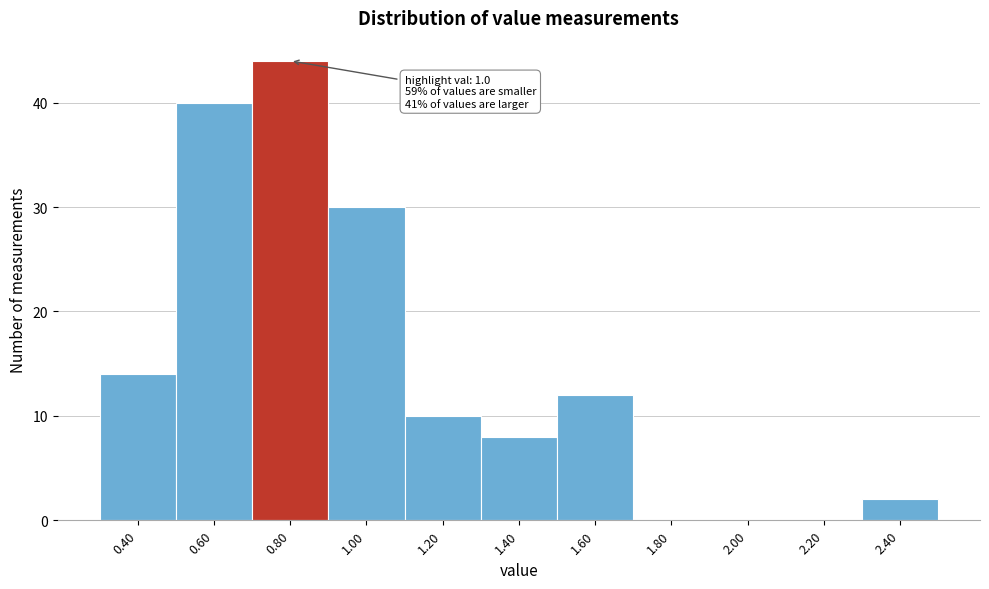

Reading left to right, extract all data points from this chart.

0.40=14	0.60=40	0.80=44	1.00=30	1.20=10	1.40=8	1.60=12	1.80=0	2.00=0	2.20=0	2.40=2